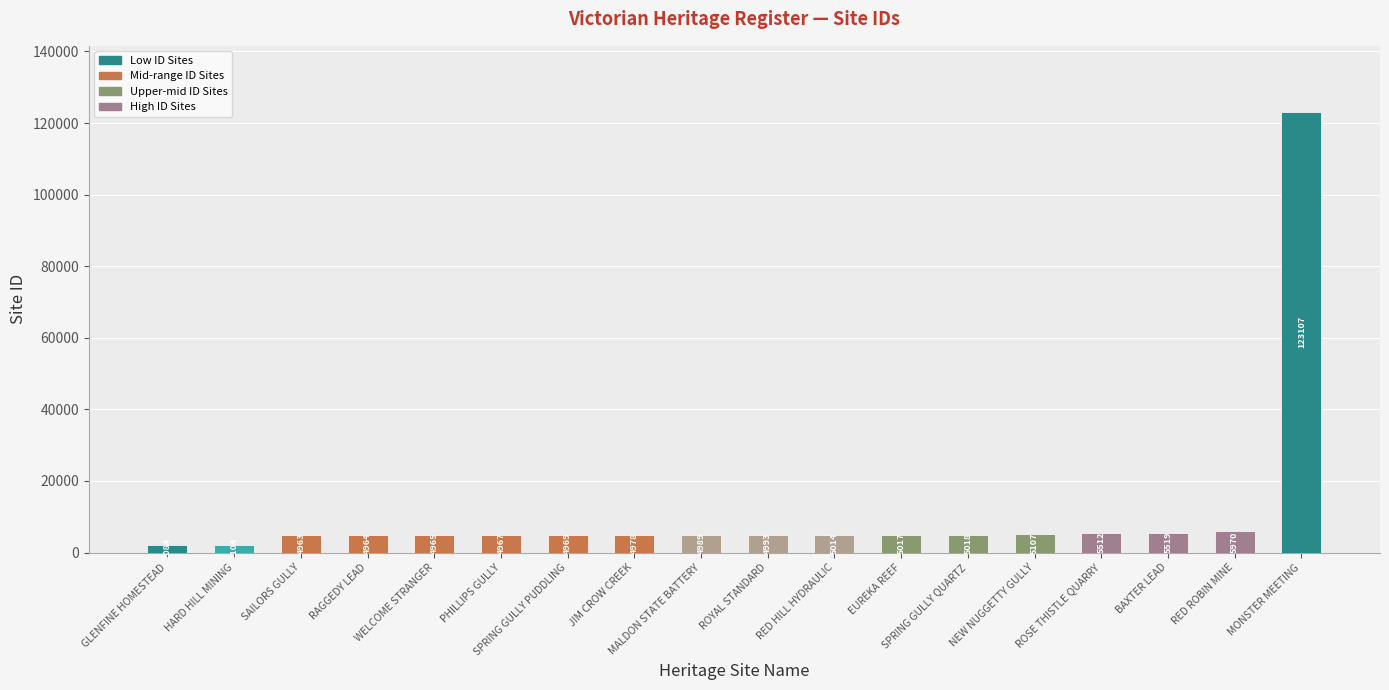

Which has a higher value, BAXTER LEAD or JIM CROW CREEK?

BAXTER LEAD